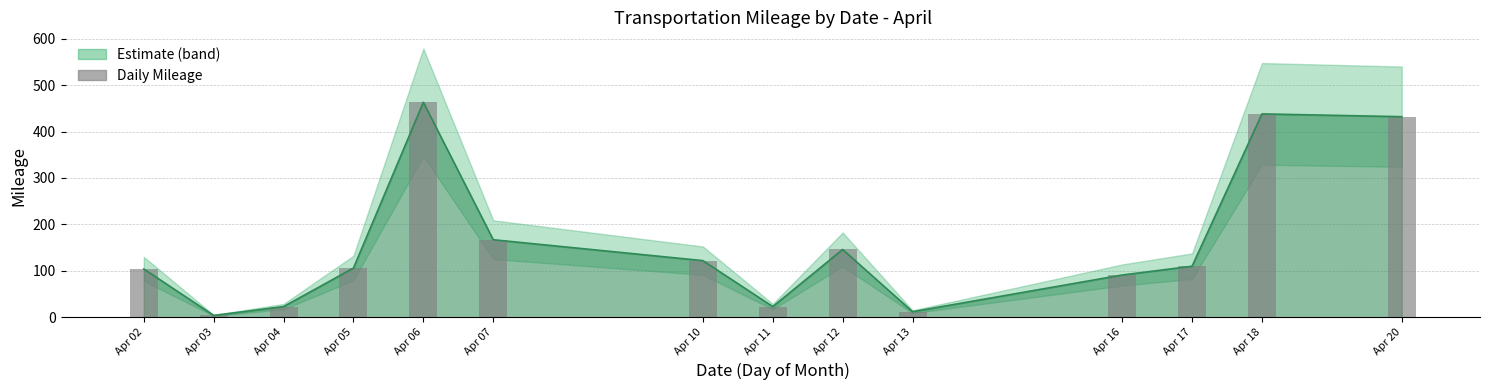

Where does the data first go above 110?

Apr 06